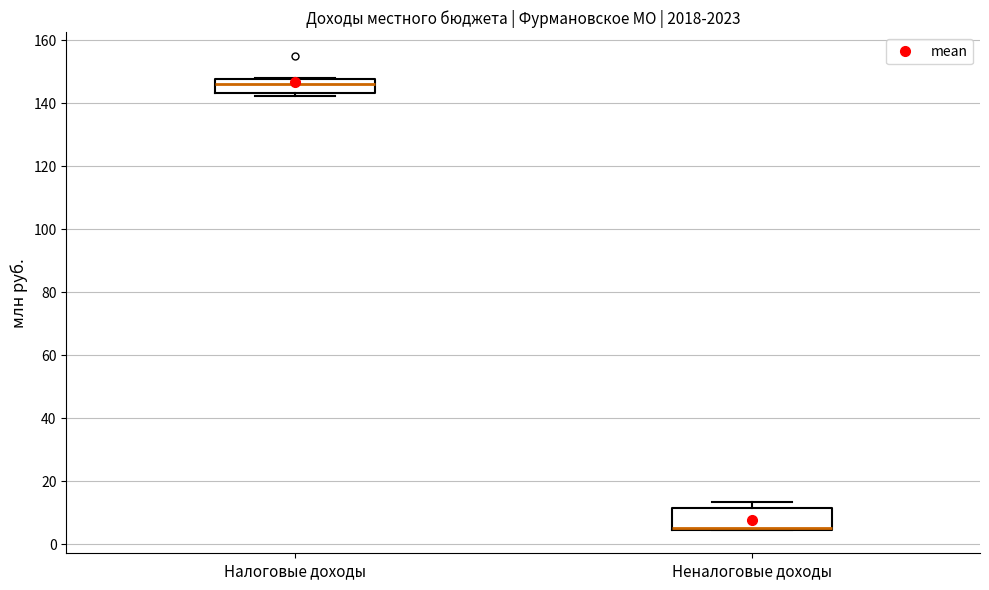

Reading left to right, read every box against the y-axis: the position of its median line, the range the box covers, and the ends of its whiskers. The values are not printed on the chart, so give them approximately, as read against the axis.

Налоговые доходы: median 146, box 144 to 148, whiskers 142 to 148
Неналоговые доходы: median 6 (drawn on the box's lower edge), box 4 to 12, whiskers 4 to 14